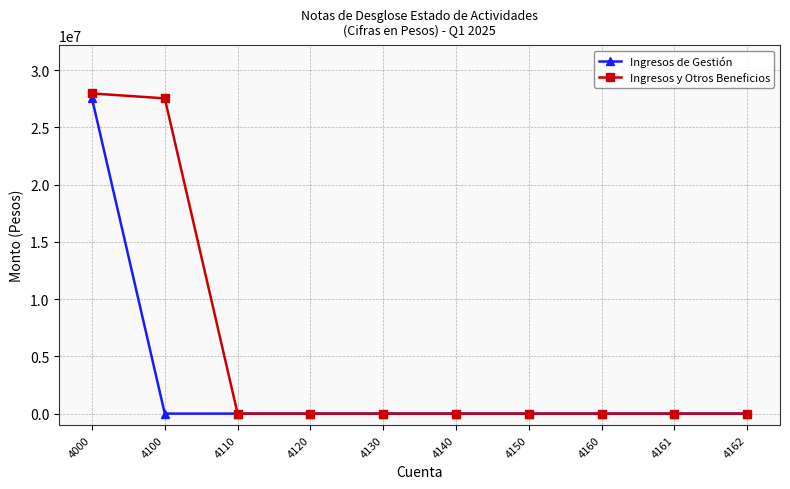

Rank the series by their average value, from lowest to highest.

Ingresos de Gestión, Ingresos y Otros Beneficios